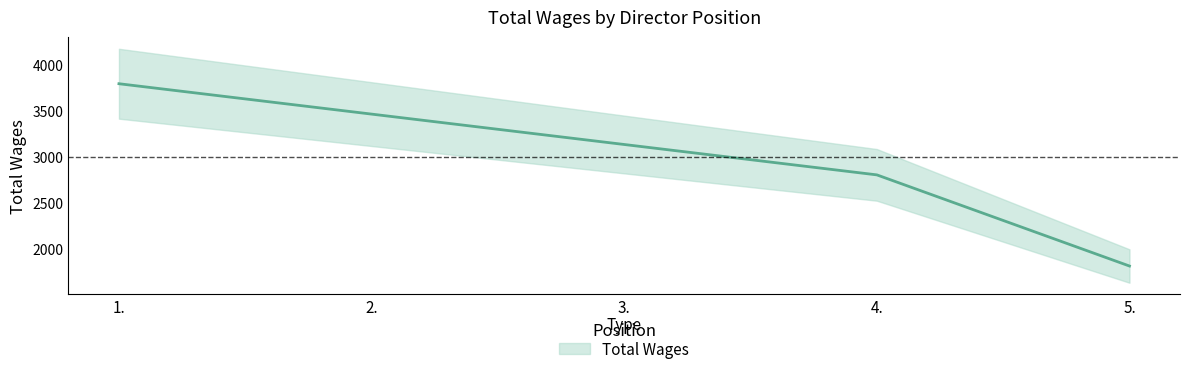

True or false: the data shows 3795 at 1..

True